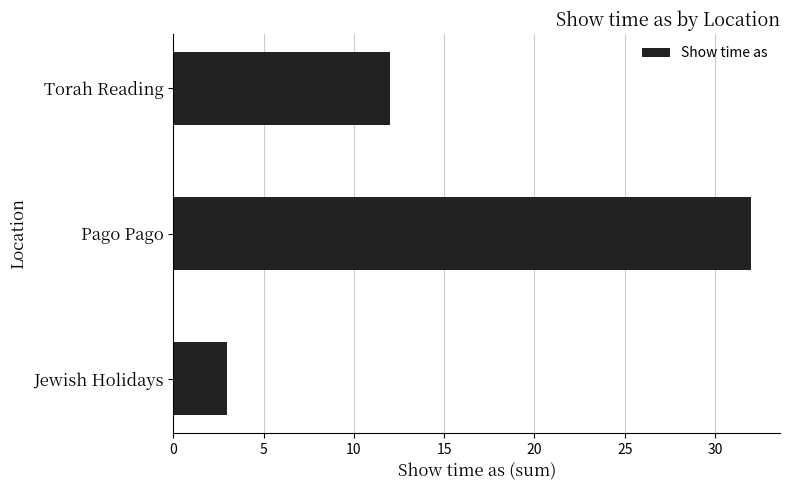

Is it true that the value at Torah Reading is 8?

False